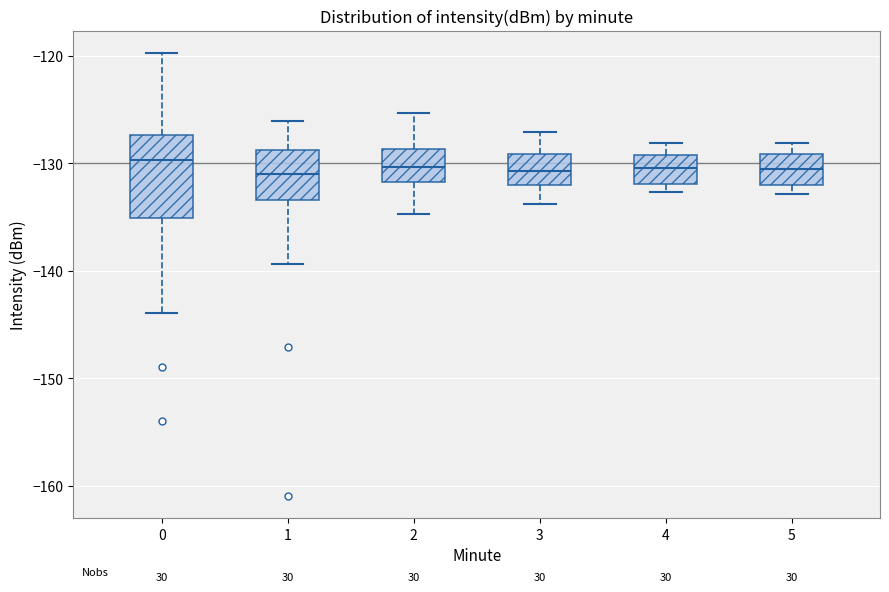

Reading left to right, transcribe this box plot: for each box, give where its median line is, the range the box spans, and where its two whiskers end, as read against the y-axis. The values are not printed on the chart, so give them approximately, as read against the axis.

0: median -130, box -135 to -127, whiskers -144 to -120
1: median -131, box -133 to -129, whiskers -139 to -126
2: median -130, box -132 to -129, whiskers -135 to -125
3: median -131, box -132 to -129, whiskers -134 to -127
4: median -130, box -132 to -129, whiskers -133 to -128
5: median -131, box -132 to -129, whiskers -133 to -128